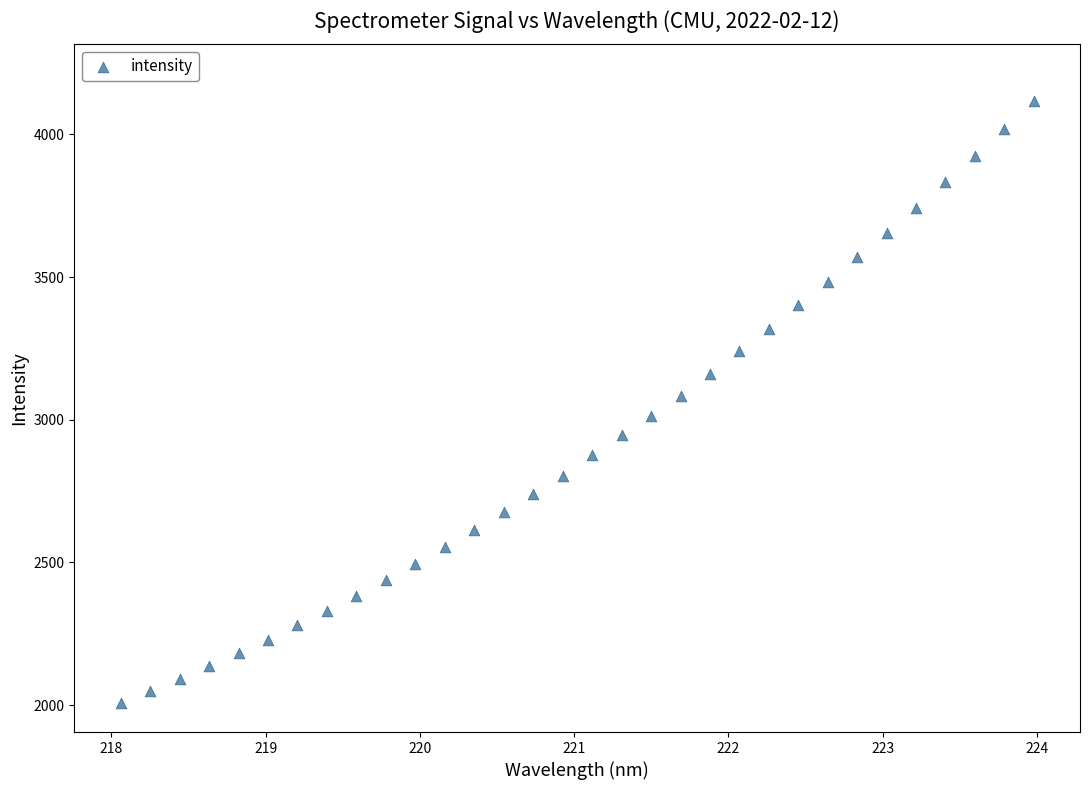

What is the range of Y values (max minus min)?

2109.7